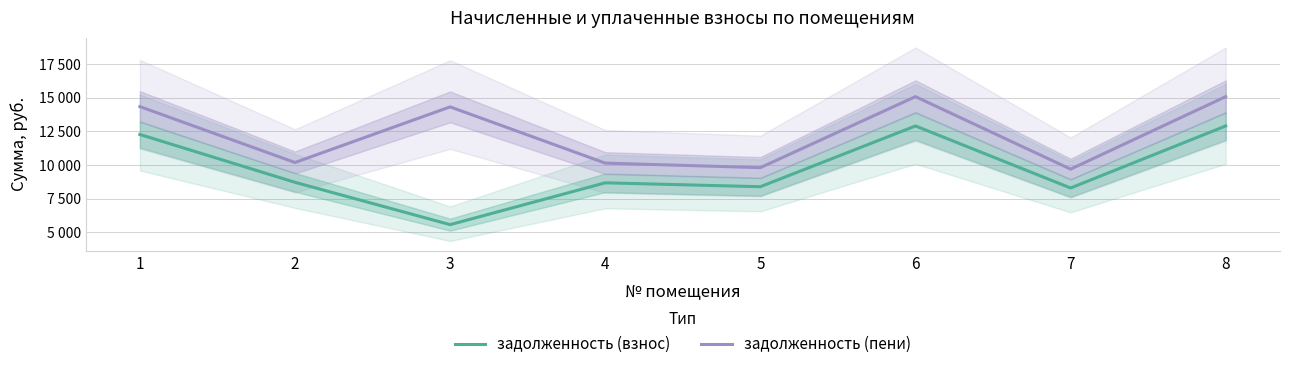

What is the difference between the задолженность (взнос) values at 7 and 1?

3974.4